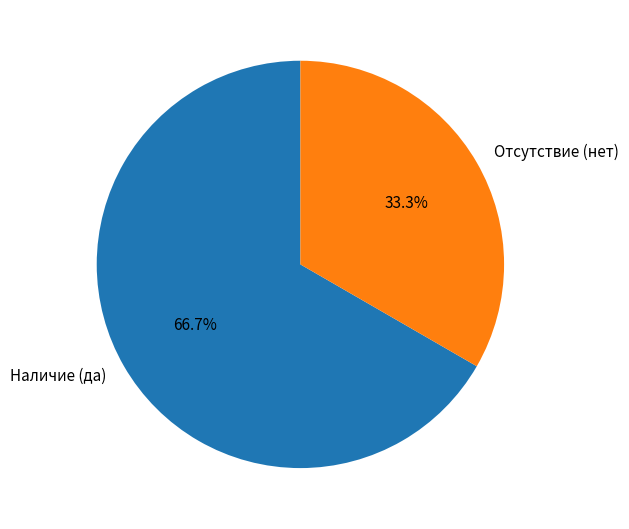

Which slice is the smallest?

Отсутствие (нет)